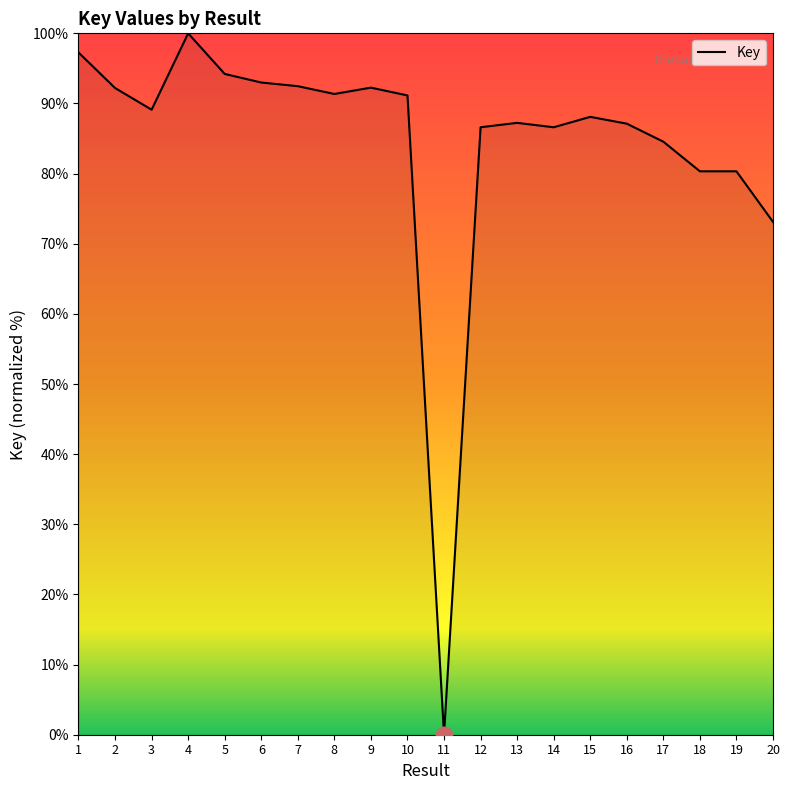

Is this an area chart (filled region under the line)?

No